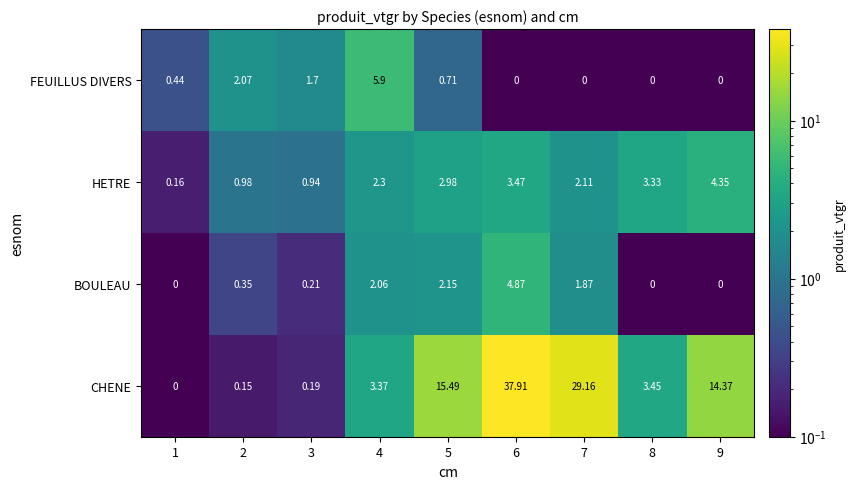

Rank the categories by HETRE value from highest to lowest.

9, 6, 8, 5, 4, 7, 2, 3, 1